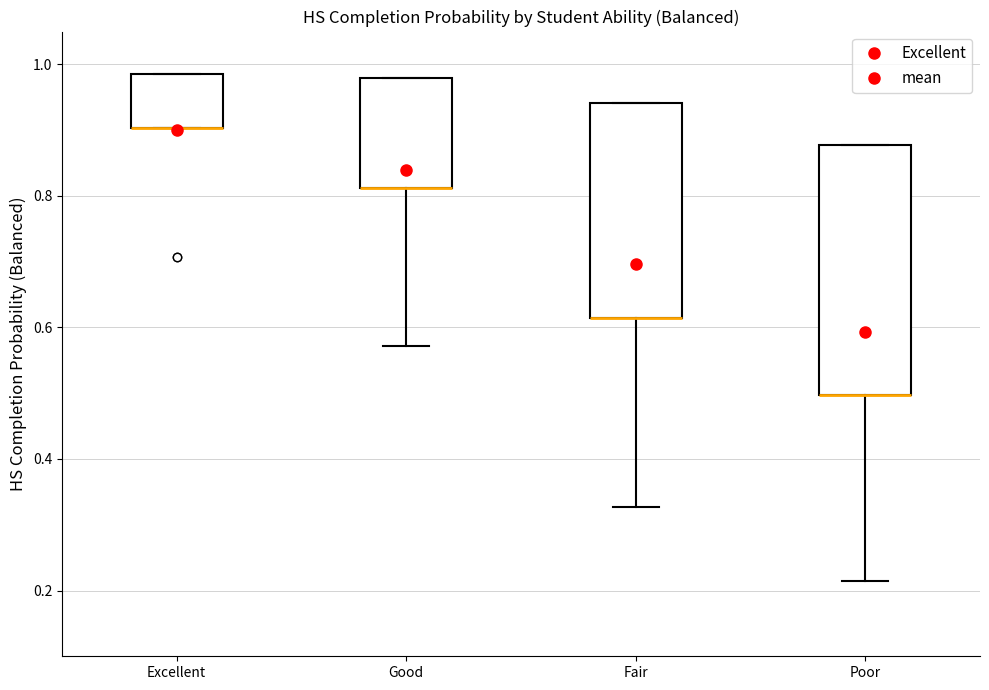

Reading left to right, read every box against the y-axis: the position of its median line, the range the box covers, and the ends of its whiskers. The values are not printed on the chart, so give them approximately, as read against the axis.

Excellent: median 0.90 (drawn on the box's lower edge), box 0.90 to 0.98, whiskers 0.90 to 0.98
Good: median 0.82 (drawn on the box's lower edge), box 0.82 to 0.98, whiskers 0.58 to 0.98
Fair: median 0.62 (drawn on the box's lower edge), box 0.62 to 0.94, whiskers 0.32 to 0.94
Poor: median 0.50 (drawn on the box's lower edge), box 0.50 to 0.88, whiskers 0.22 to 0.88